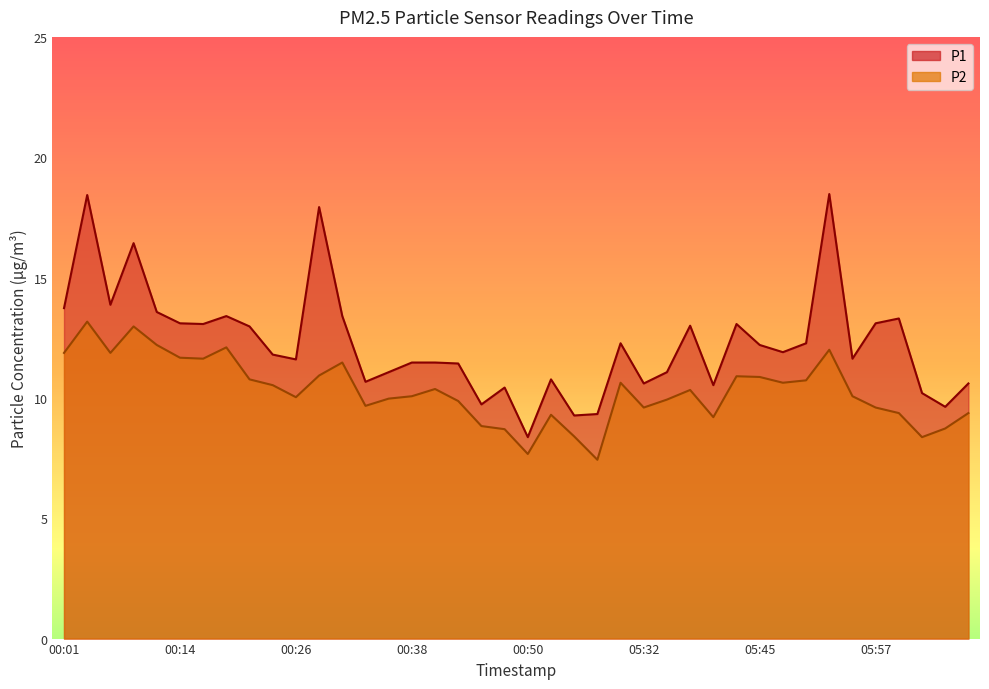

True or false: P2 and P1 cross at least once.

False